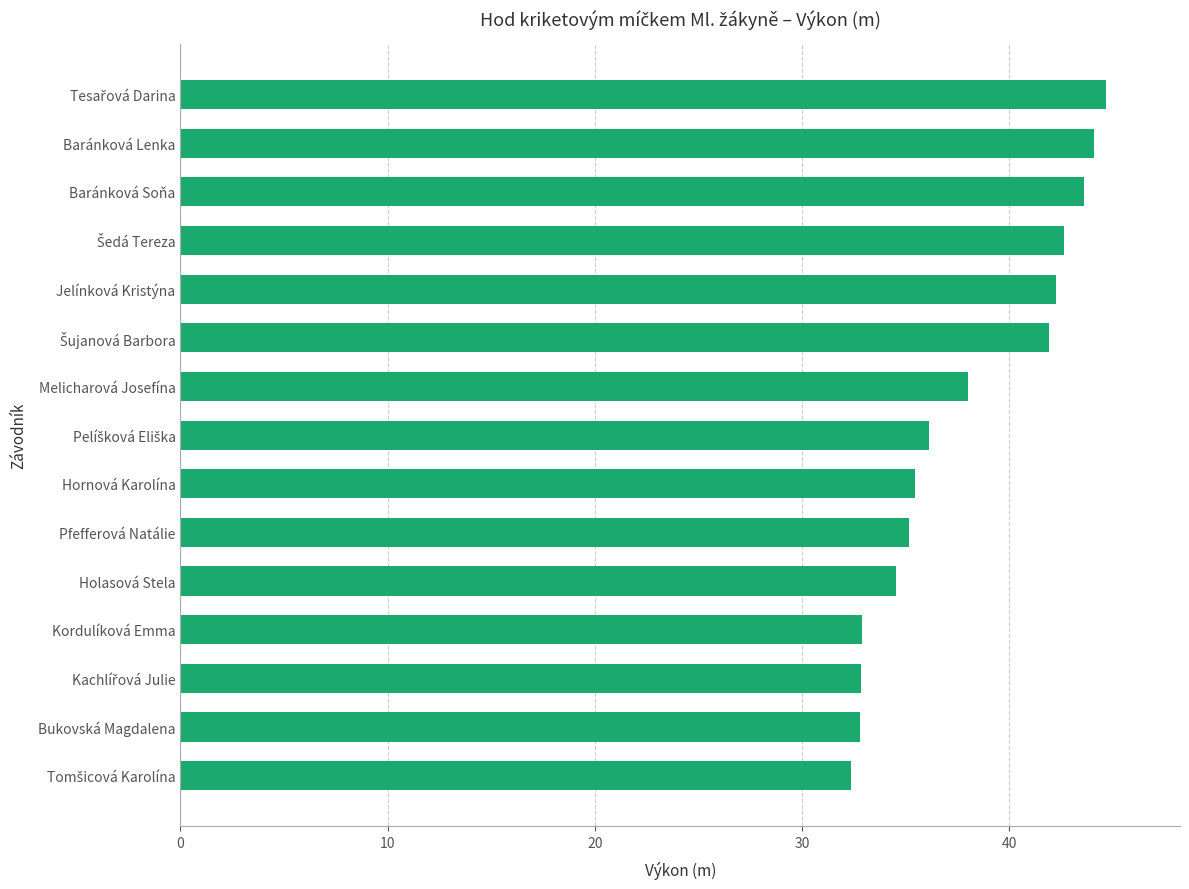

Is it true that the value at Baránková Lenka is 68.9?

False